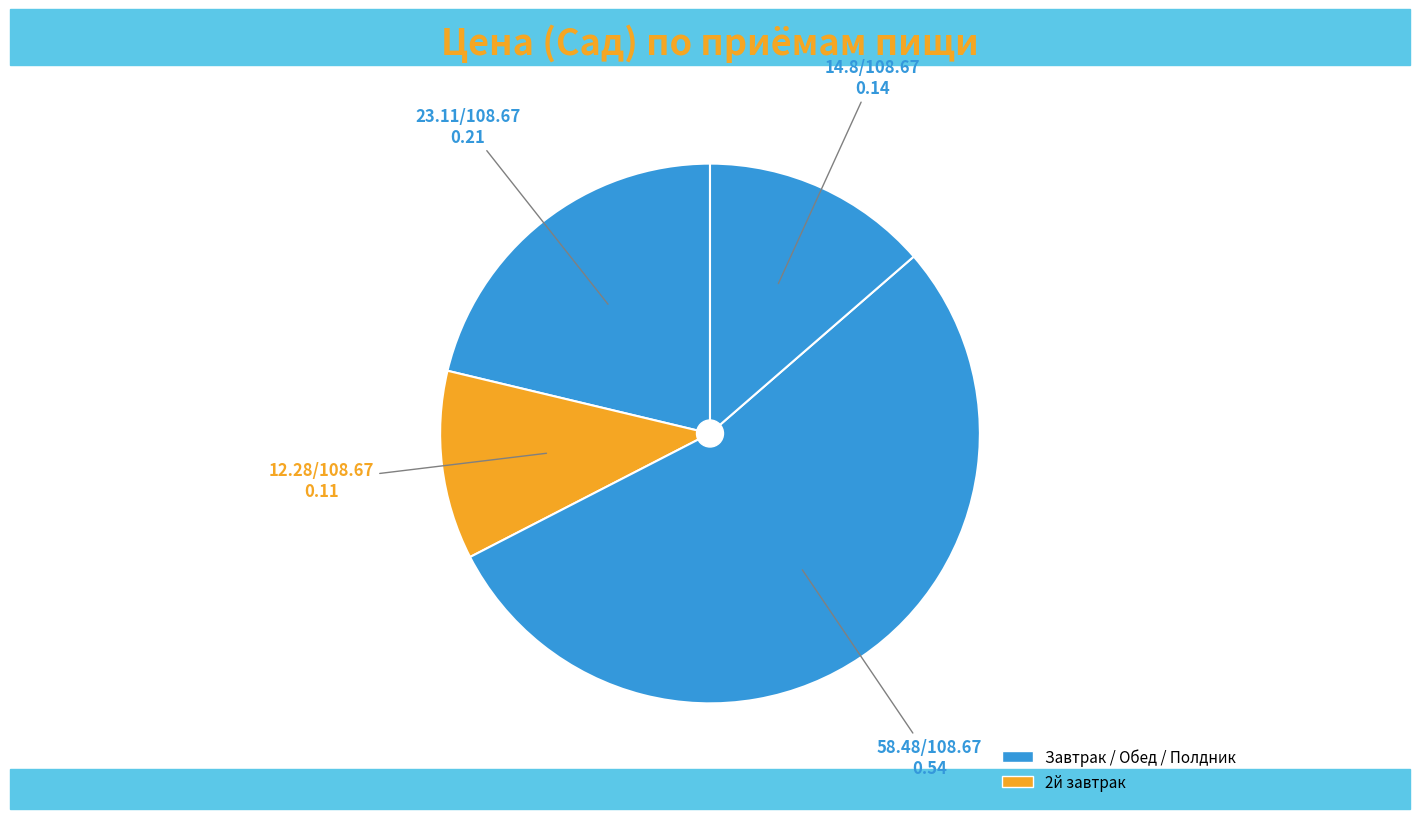

Rank the categories by value from highest to lowest.

Обед, Завтрак, Полдник, 2й завтрак